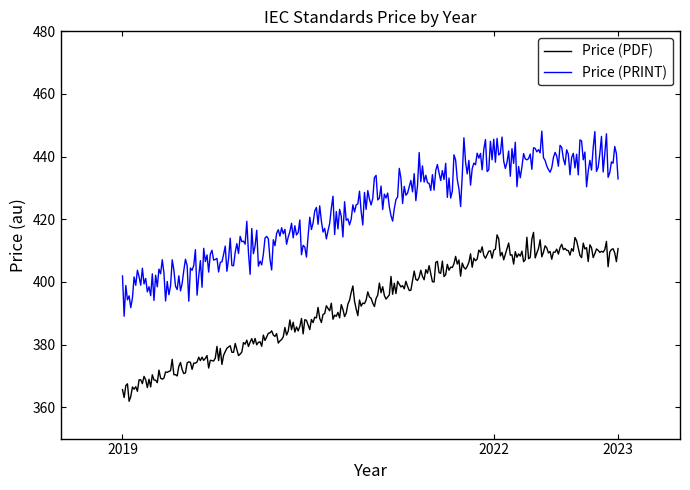

What is the maximum value shown in the chart?

448.1